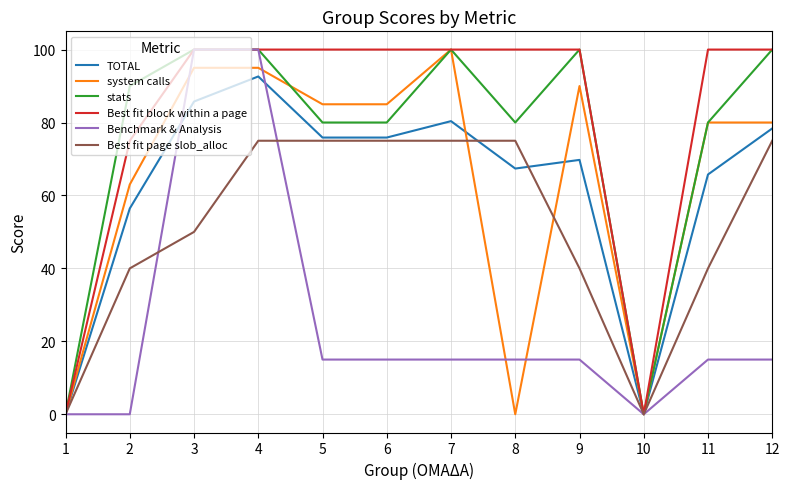

What is the difference between the highest and lowest values at 11?

85.0